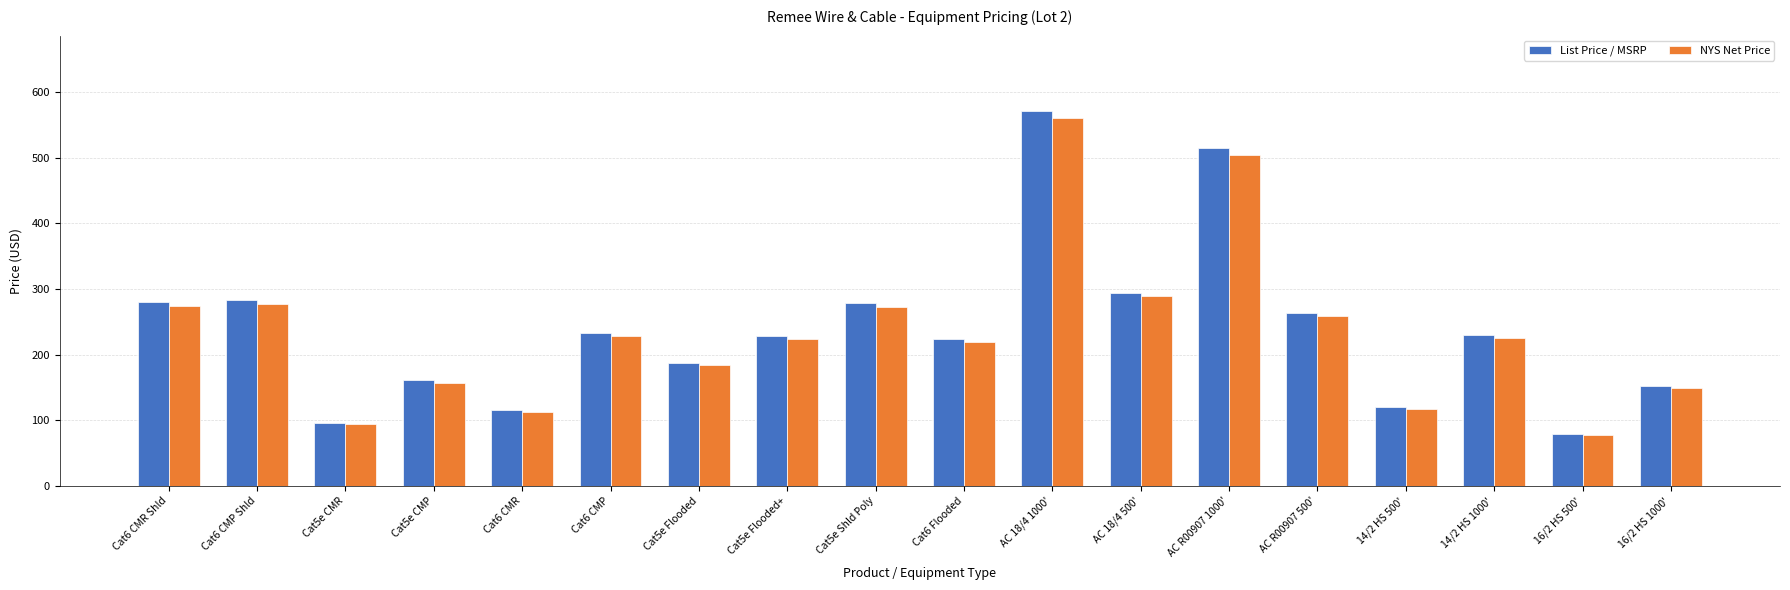

Count the number of data series in this chart.

2